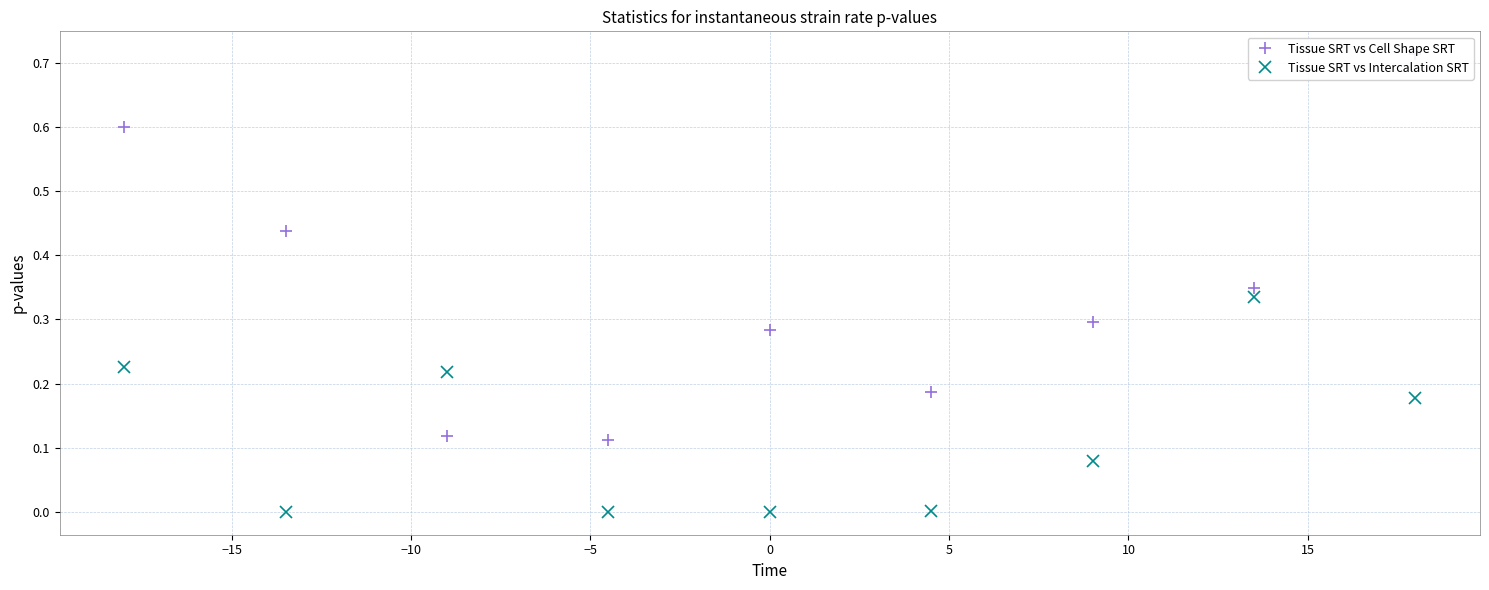

How many interior local valleys does the Tissue SRT vs Cell Shape SRT series have?

2